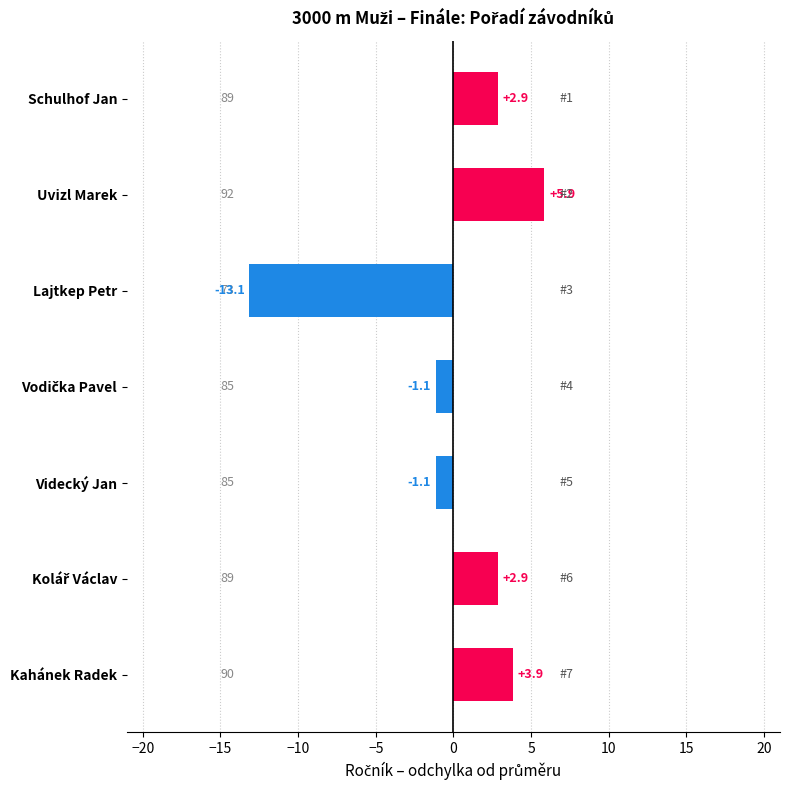

The value at Schulhof Jan is 0.9. True or false?

False